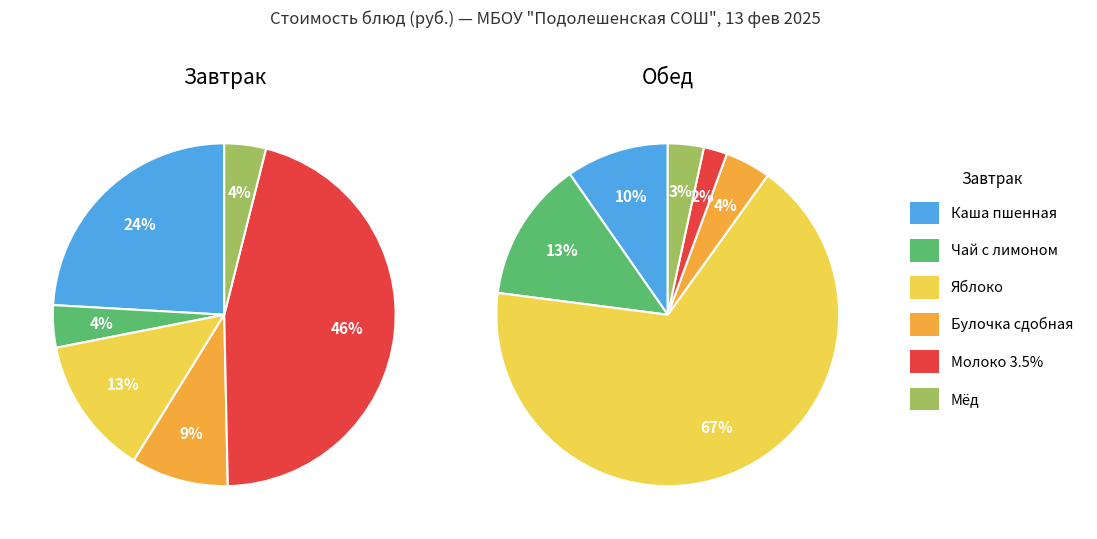

Combined, what portion of the pie is Каша пшенная and Мёд?

28.0%